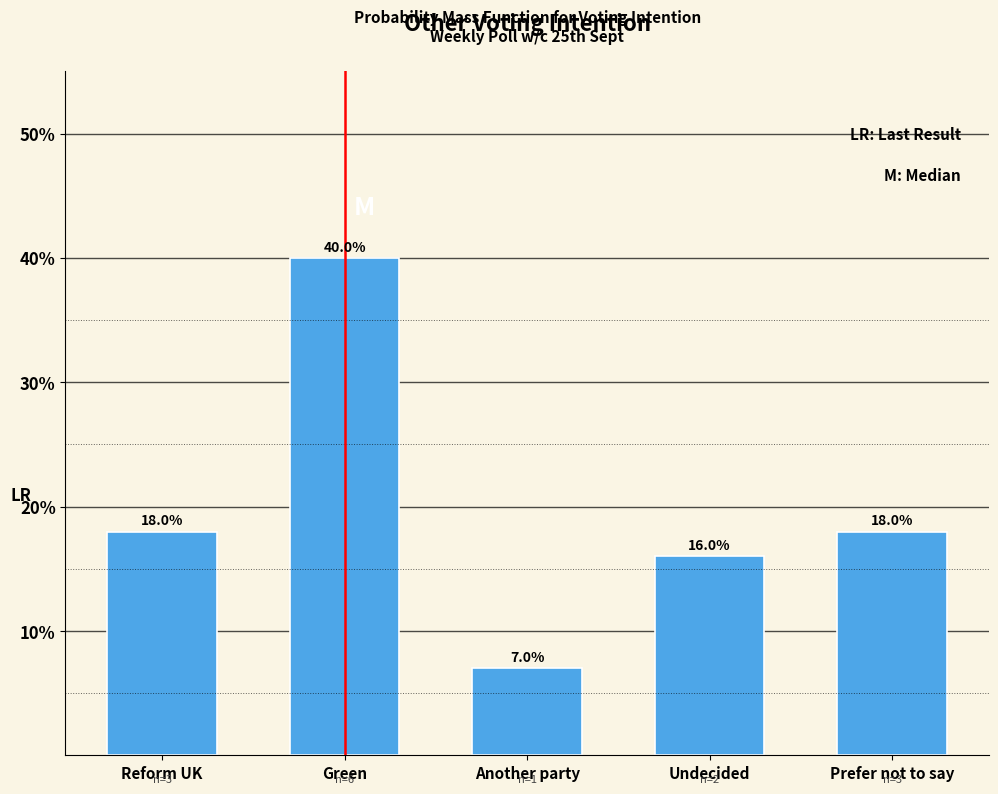

Reading left to right, transcribe all the data shown in this chart.

Reform UK=18.0	Green=40.0	Another party=7.0	Undecided=16.0	Prefer not to say=18.0